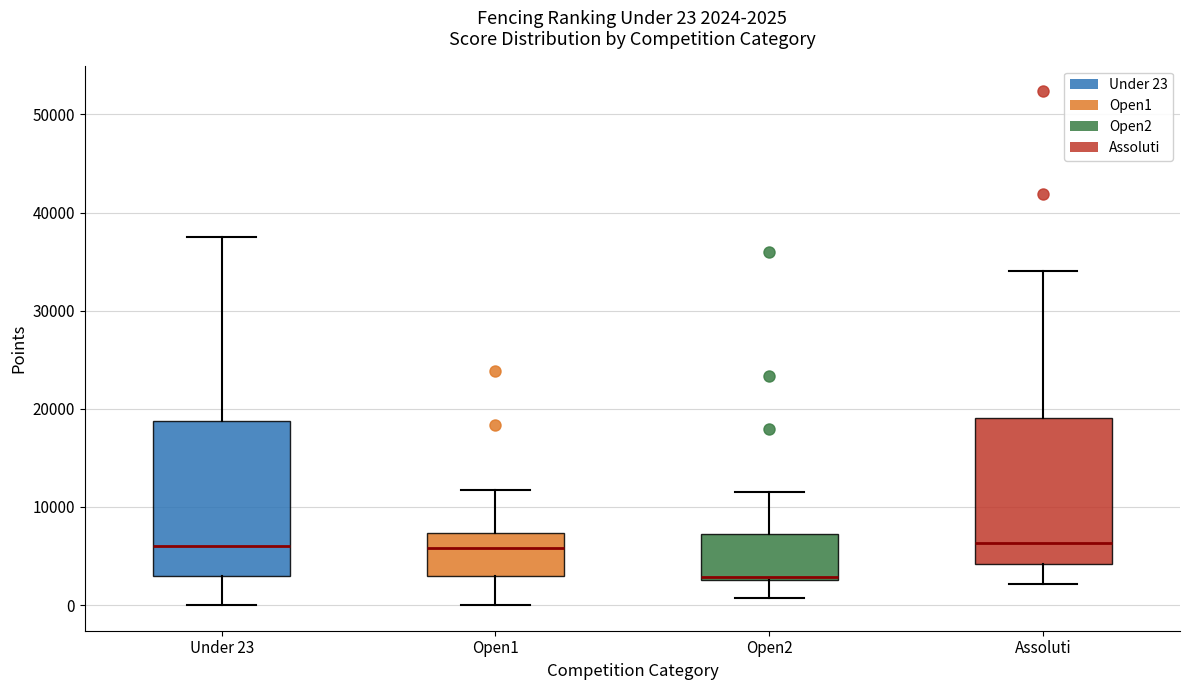

Which box's median line is the lowest?

Open2